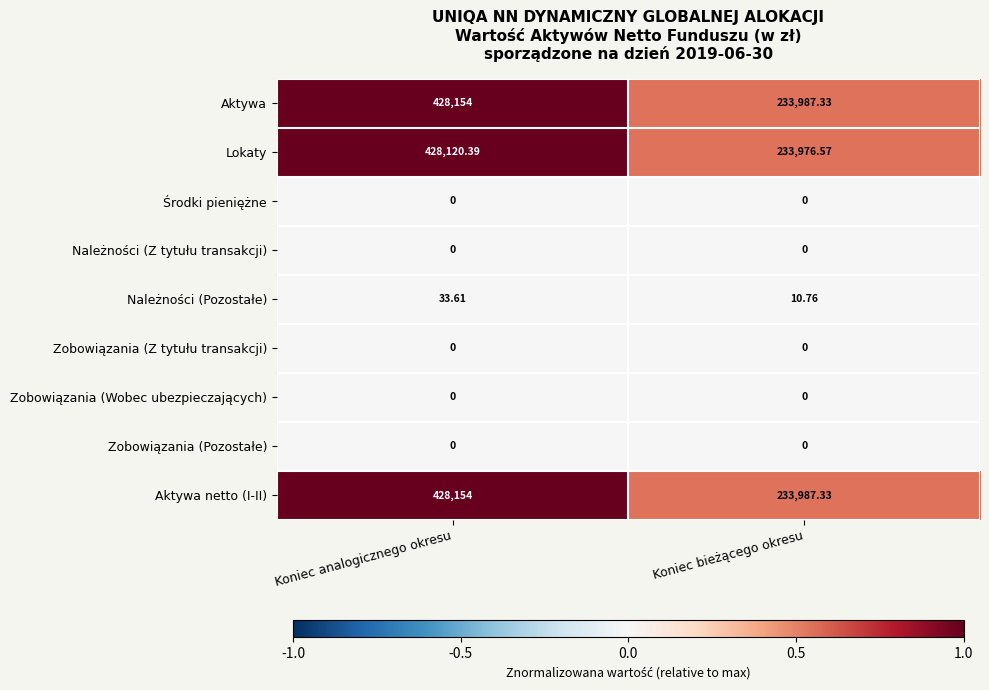

Is the value of Aktywa at Koniec bieżącego okresu greater than the value of Zobowiązania (Z tytułu transakcji) at Koniec analogicznego okresu?

Yes